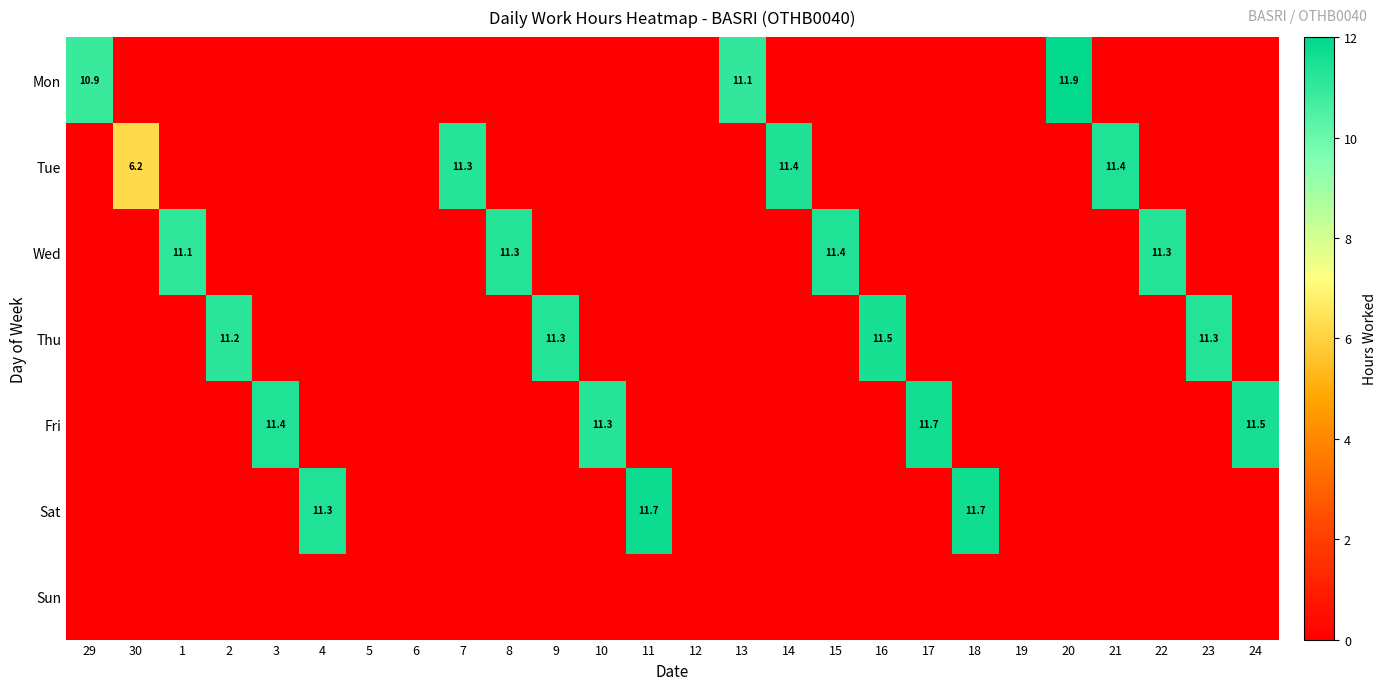

The value of Thu at 16 is 16.5. True or false?

False